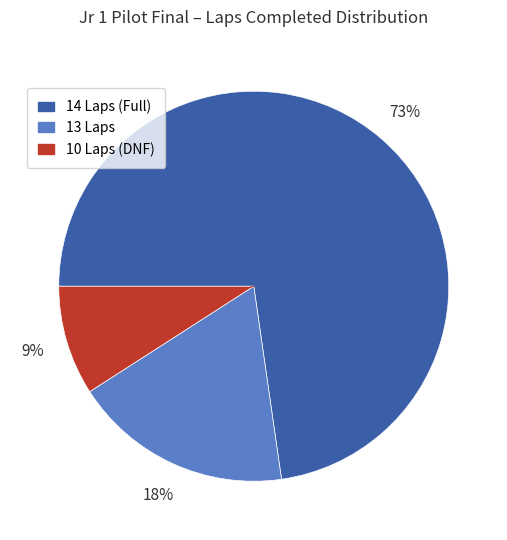

Is there a majority slice in this chart?

Yes